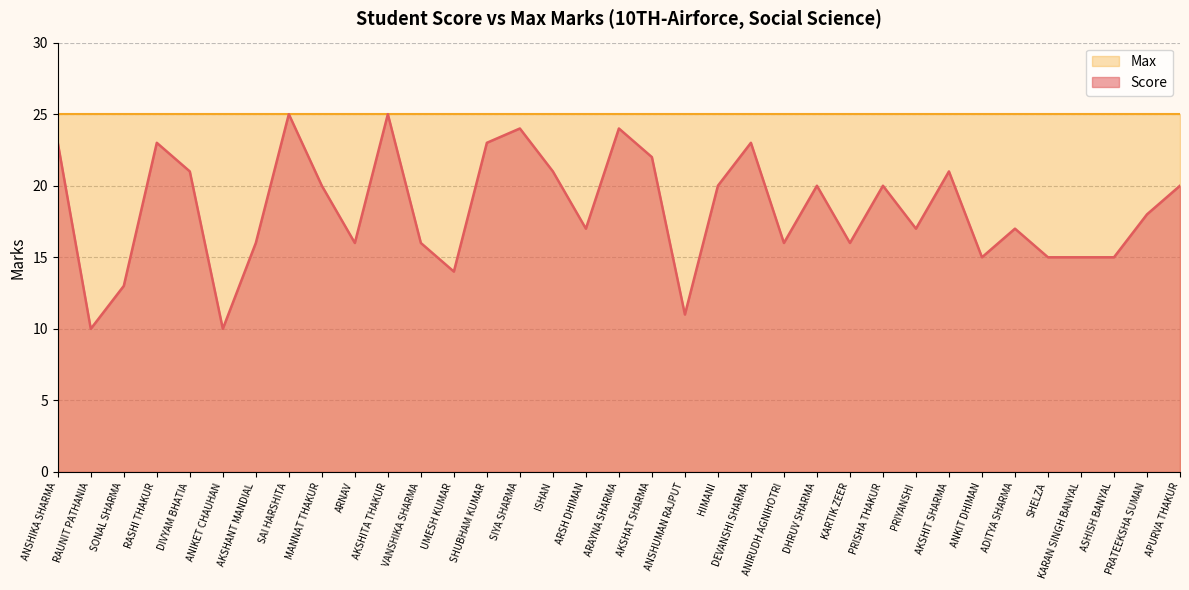

Rank the categories by value from highest to lowest.

SAI HARSHITA, AKSHITA THAKUR, SIYA SHARMA, ARAYNA SHARMA, ANSHIKA SHARMA, RASHI THAKUR, SHUBHAM KUMAR, DEVANSHI SHARMA, AKSHAT SHARMA, DIVYAM BHATIA, ISHAN, AKSHIT SHARMA, MANNAT THAKUR, HIMANI, DHRUV SHARMA, PRISHA THAKUR, APURVA THAKUR, PRATEEKSHA SUMAN, ARSH DHIMAN, PRIYANSHI, ADITYA SHARMA, AKSHANT MANDIAL, ARNAV, VANSHIKA SHARMA, ANIRUDH AGNIHOTRI, KARTIK ZEER, ANKIT DHIMAN, SHELZA, KARAN SINGH BANYAL, ASHISH BANYAL, UMESH KUMAR, SONAL SHARMA, ANSHUMAN RAJPUT, RAUNIT PATHANIA, ANIKET CHAUHAN